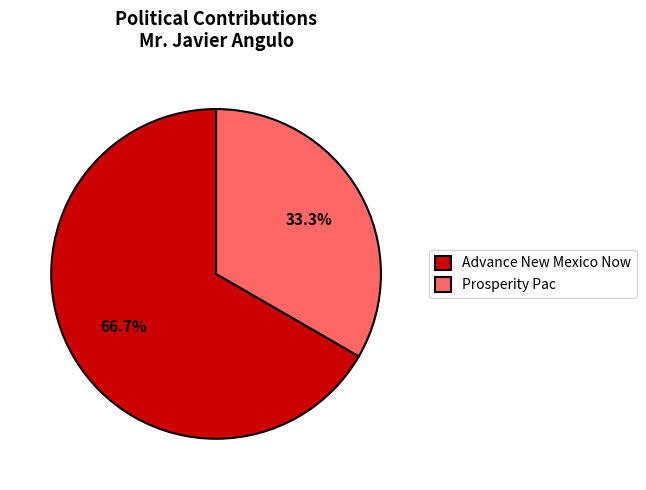

To the nearest percent, what is the average slice percentage?

50%